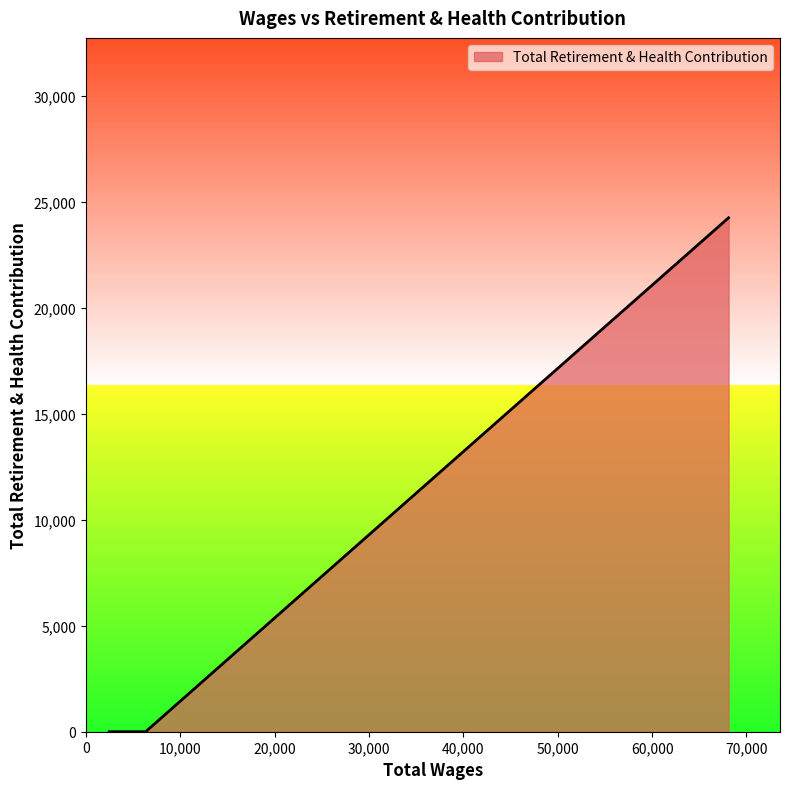

What is the difference between the maximum and minimum values?

24244